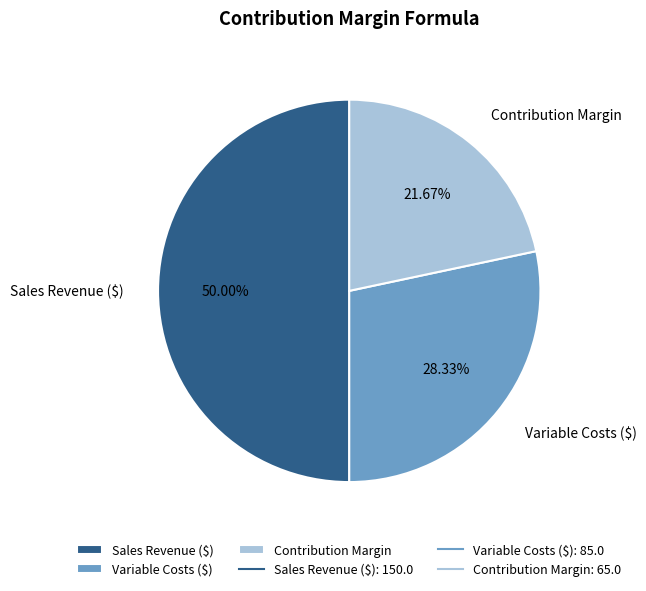

Rank the categories by value from lowest to highest.

Contribution Margin, Variable Costs ($), Sales Revenue ($)